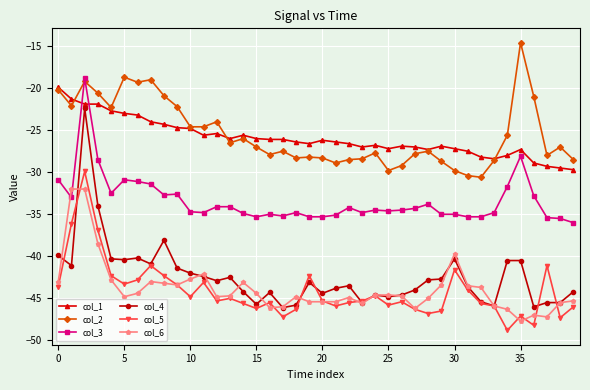

Which series has the widest spread of values?

col_4